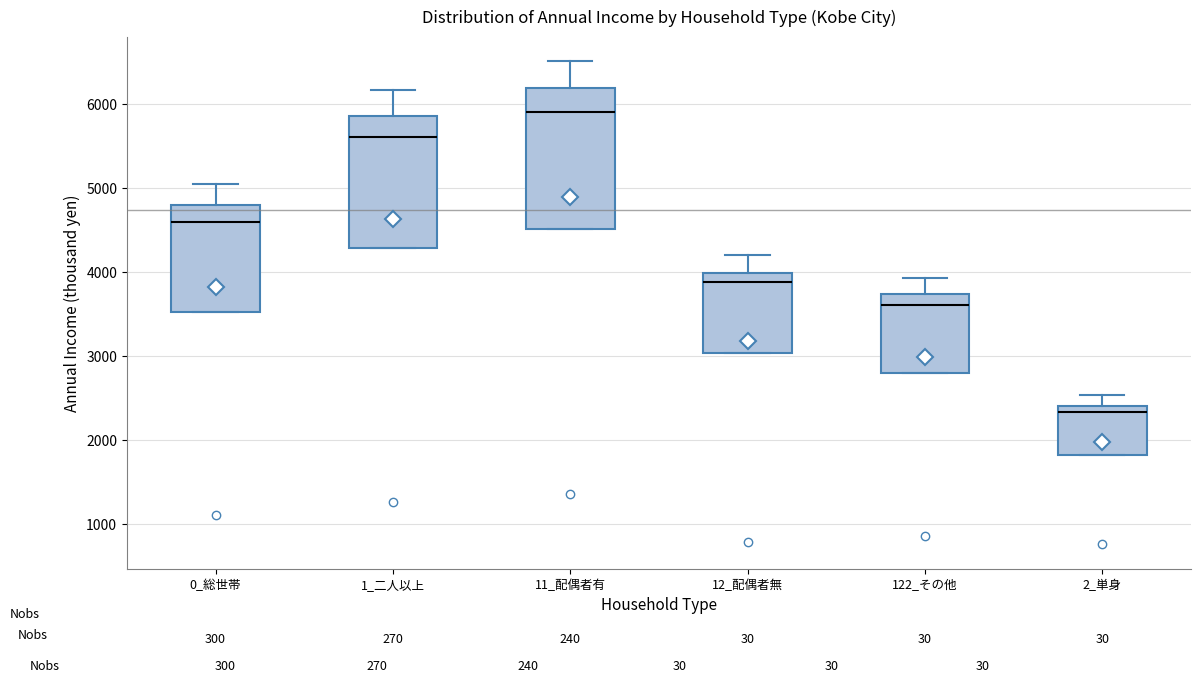

Which box is the tallest, from its lower edge to its upper edge?

11_配偶者有